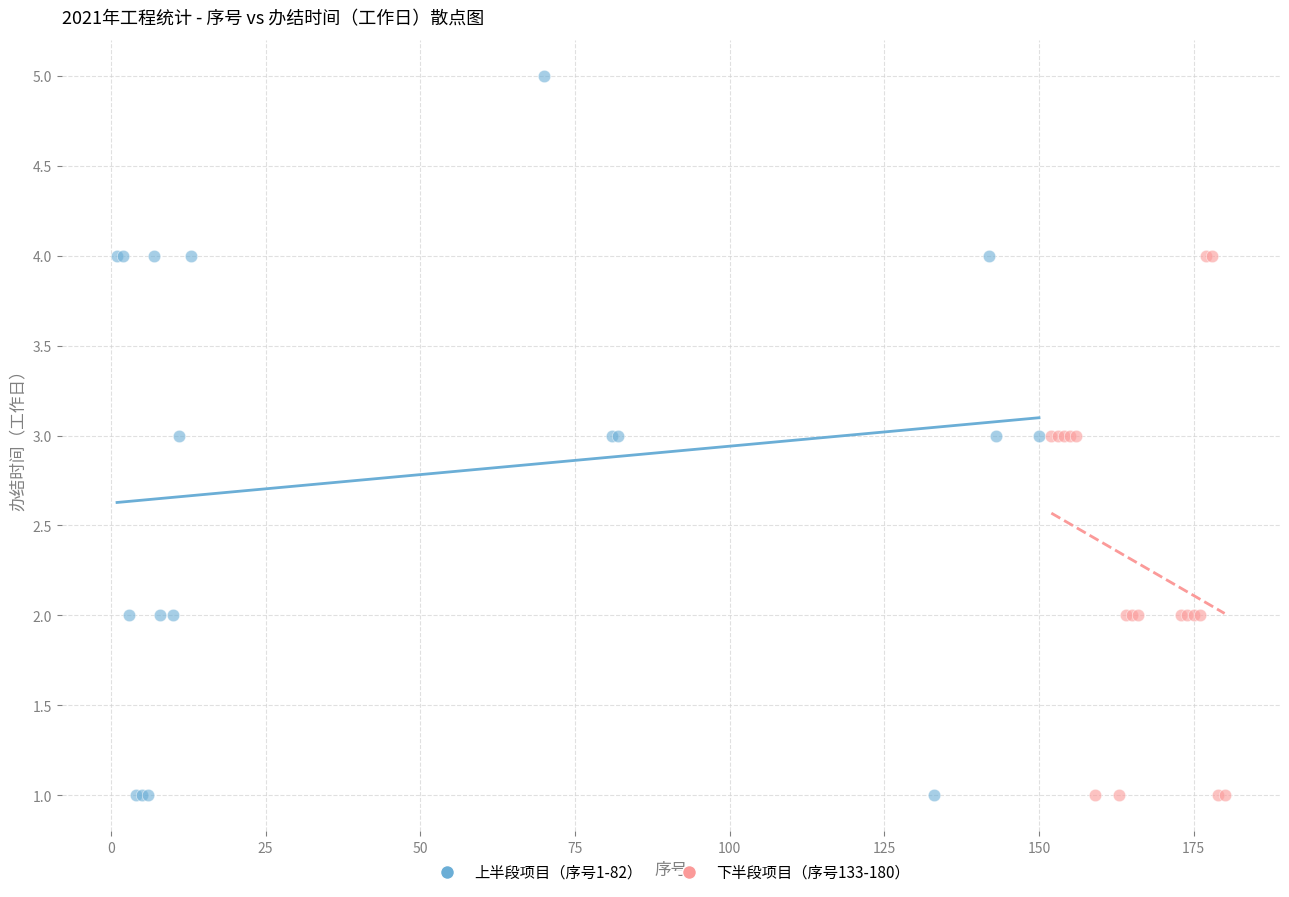

Which series contains the highest Y value?

上半段项目（序号1-82）